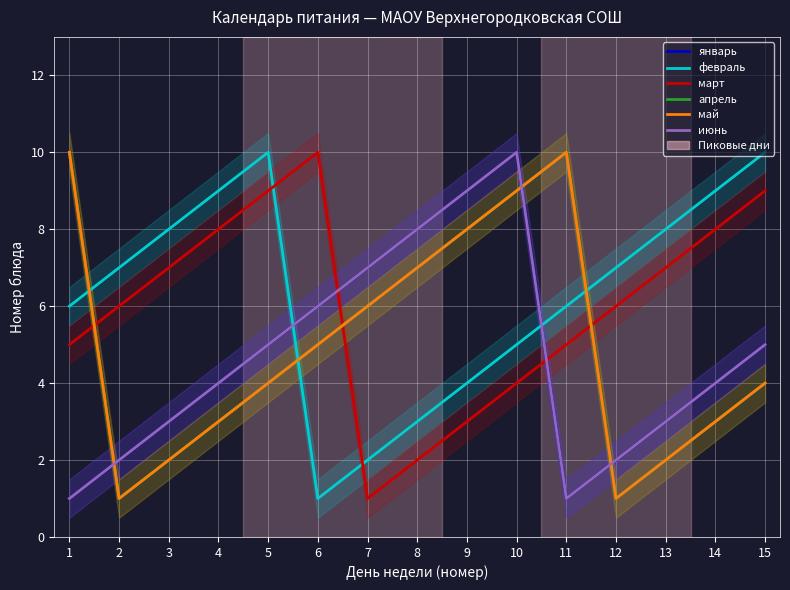

Reading left to right, transcribe all the data shown in this chart.

январь: 1	2	3	4	5	6	7	8	9	10	1	2	3	4	5
февраль: 6	7	8	9	10	1	2	3	4	5	6	7	8	9	10
март: 5	6	7	8	9	10	1	2	3	4	5	6	7	8	9
апрель: 10	1	2	3	4	5	6	7	8	9	10	1	2	3	4
май: 10	1	2	3	4	5	6	7	8	9	10	1	2	3	4
июнь: 1	2	3	4	5	6	7	8	9	10	1	2	3	4	5